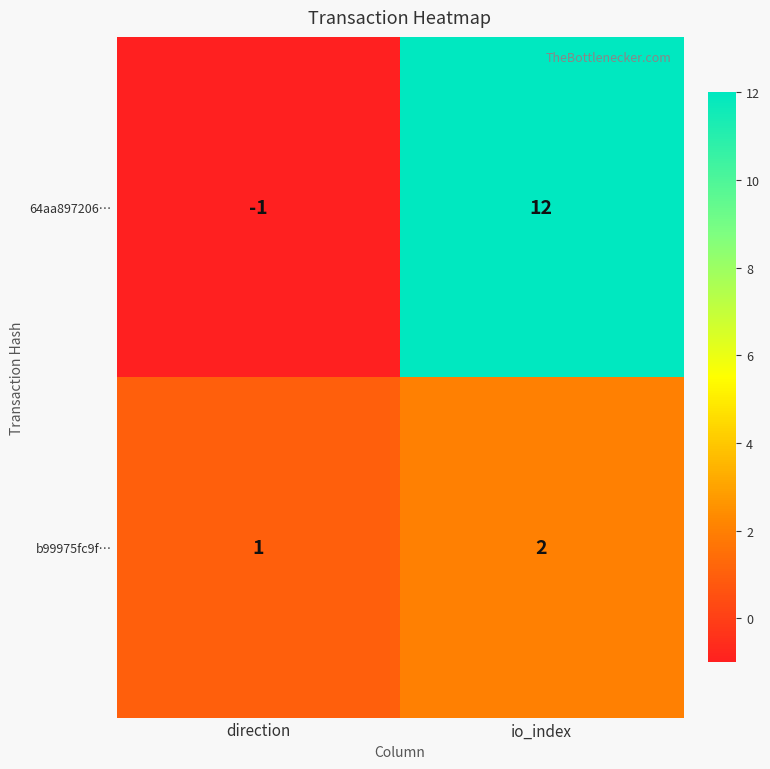

List the series in order of their overall mean, lowest first.

b99975fc9f…, 64aa897206…